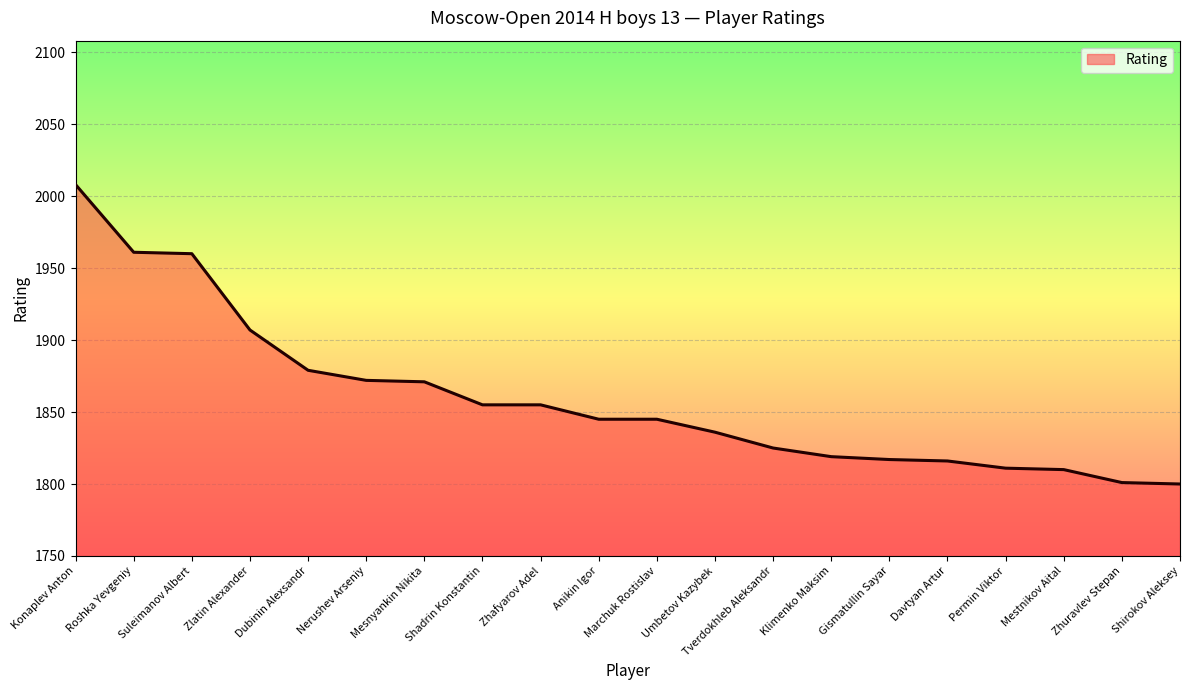

The value at Permin Viktor is 1811. True or false?

True